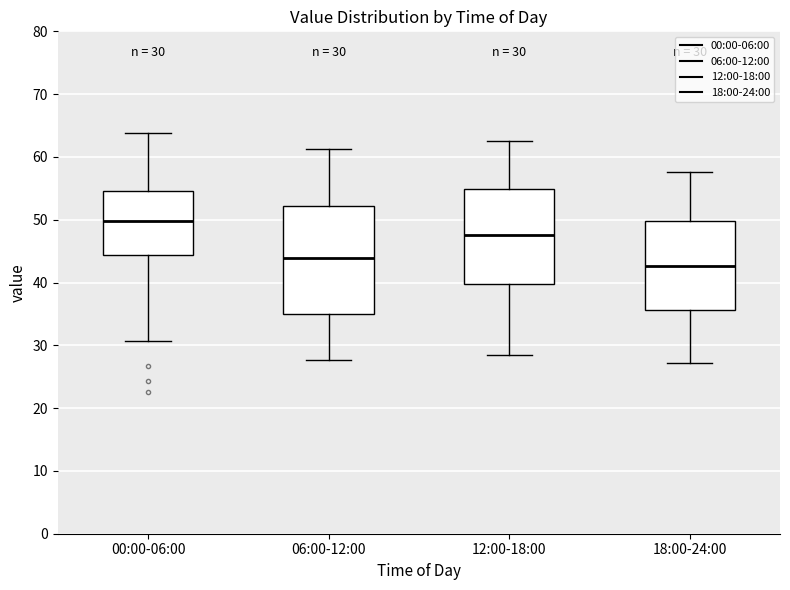

Which box is the tallest, from its lower edge to its upper edge?

06:00-12:00